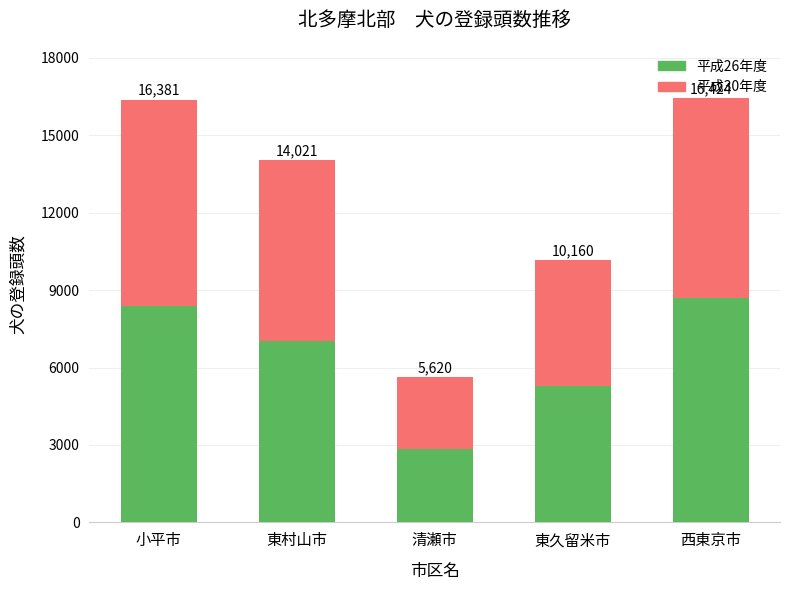

What is the difference between the second highest and minimum values in the 平成26年度 series?

5551